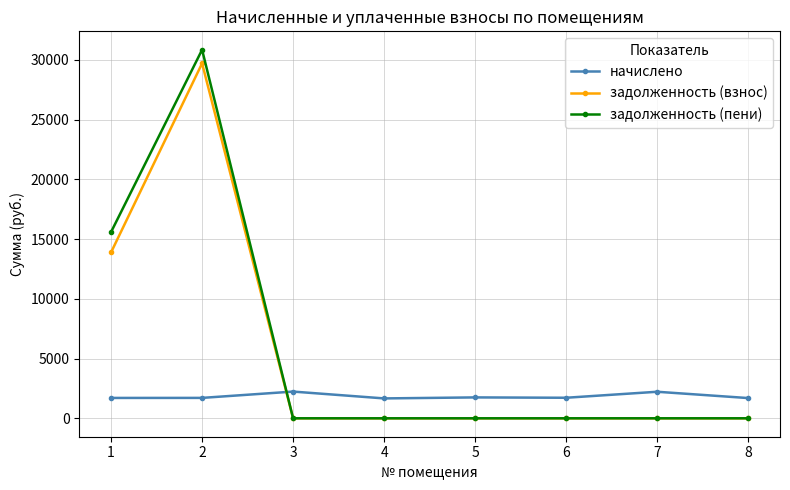

The задолженность (пени) series shows 18667.8 at 6. True or false?

False